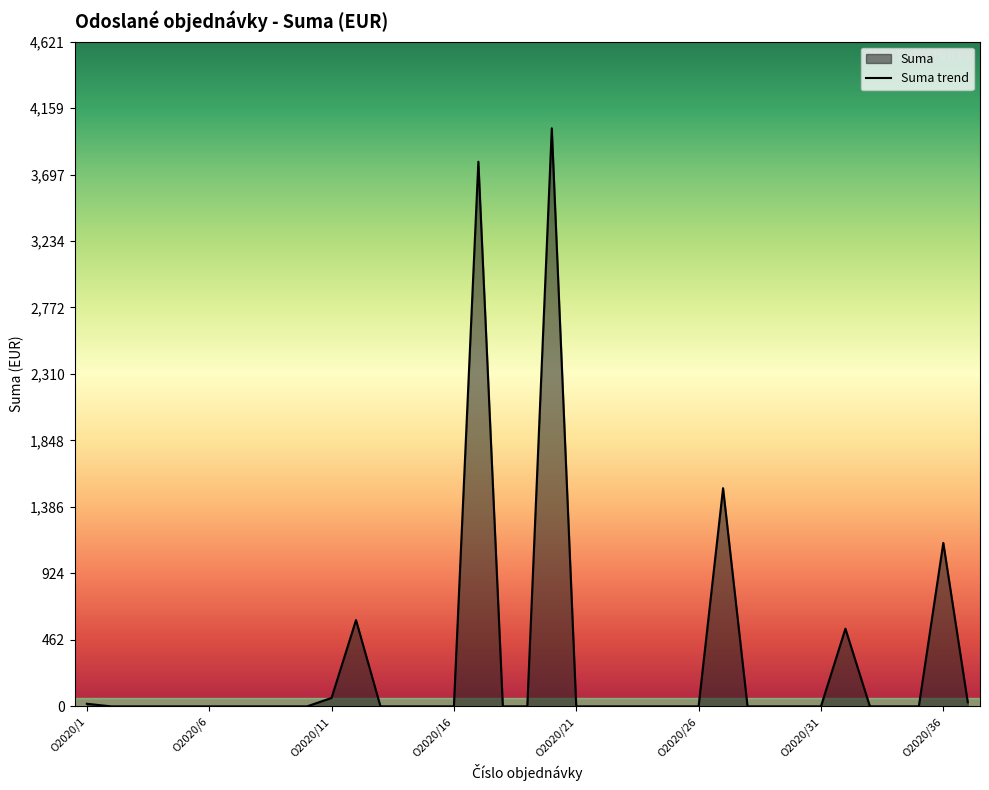

At which category does the chart reach its peak across all series?

19